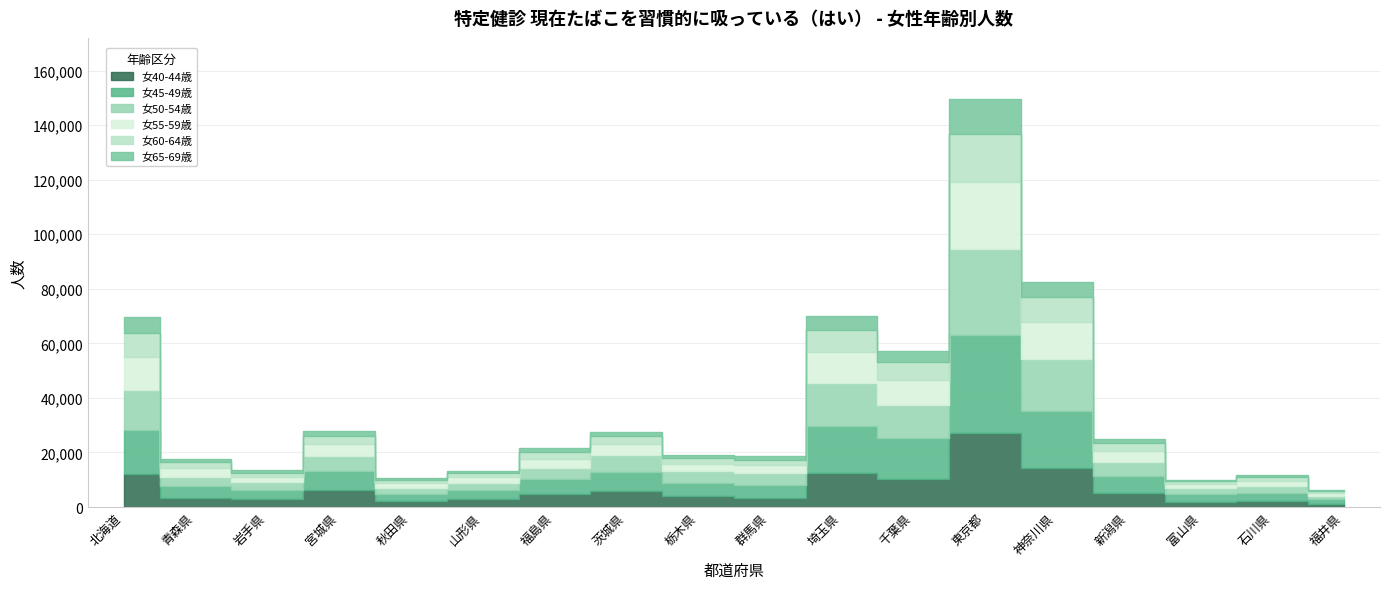

At 福井県, list the series in order from largest to smallest.

女45-49歳, 女40-44歳, 女50-54歳, 女55-59歳, 女60-64歳, 女65-69歳